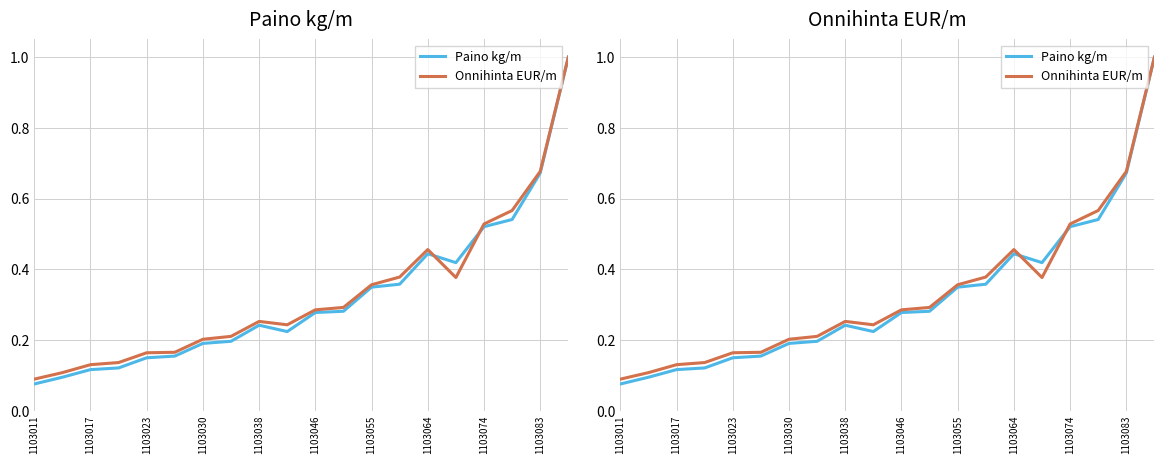

Which series ends up on top after the final intersection of Onnihinta EUR/m and Paino kg/m?

Onnihinta EUR/m